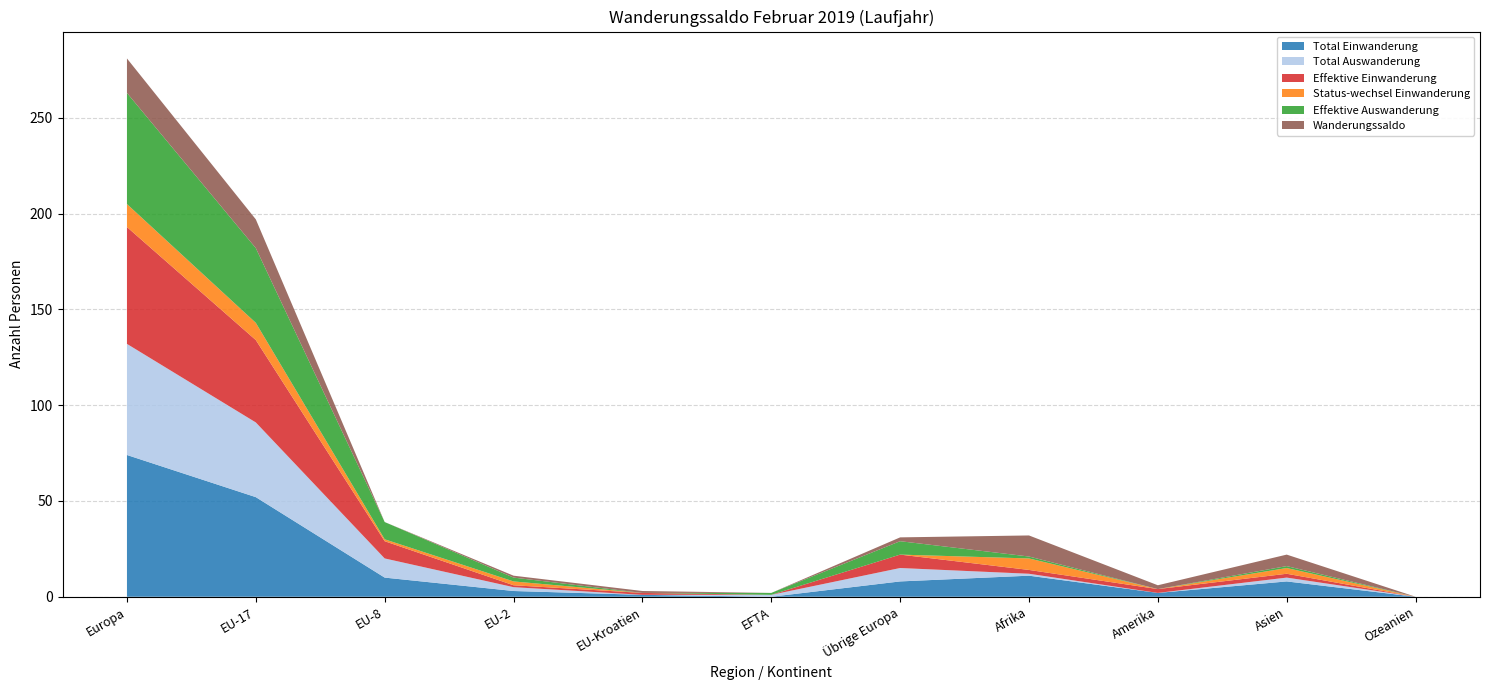

Reading right to left, what are all the values shown in this chart?

Total Einwanderung: 0	8	2	11	8	0	1	3	10	52	74
Total Auswanderung: 0	2	0	1	7	1	0	2	10	39	58
Effektive Einwanderung: 0	2	2	2	7	0	1	1	9	43	61
Status-wechsel Einwanderung: 0	3	0	6	0	0	0	2	1	9	12
Effektive Auswanderung: 0	1	0	1	7	1	0	2	9	39	58
Wanderungssaldo: 0	6	2	11	2	-1	1	1	0	15	18